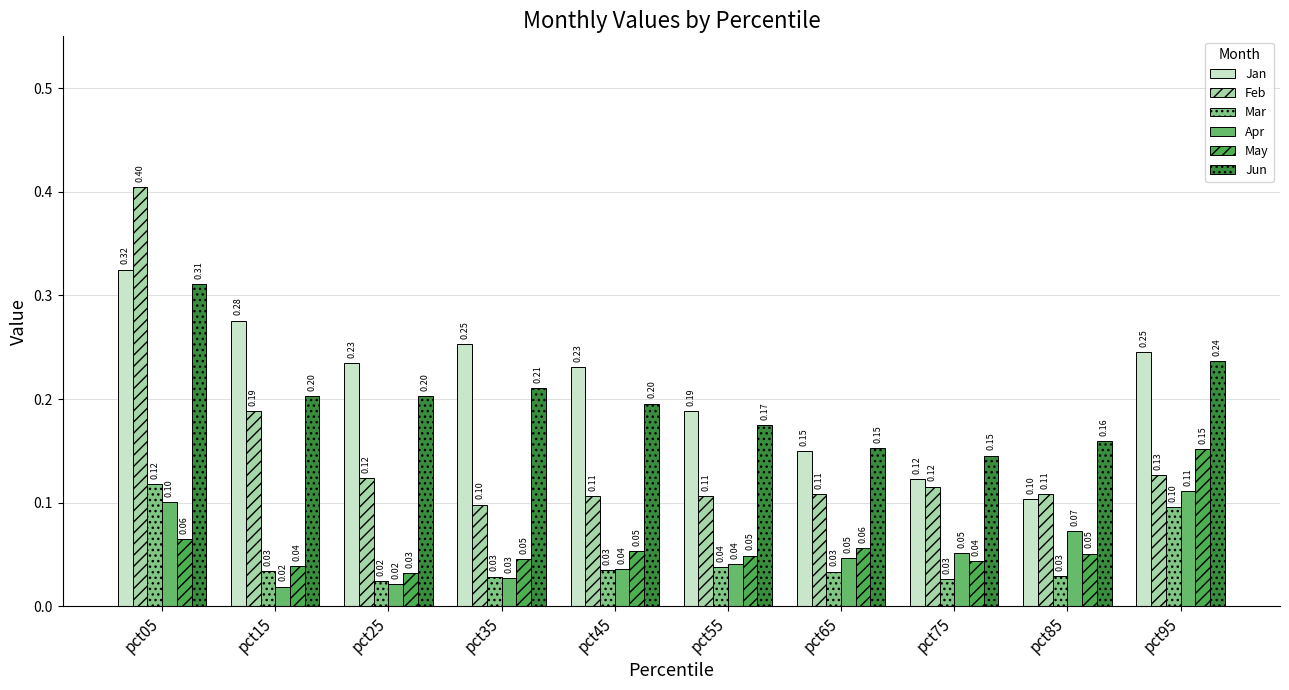

What is the total value across all series at pct55?

0.6